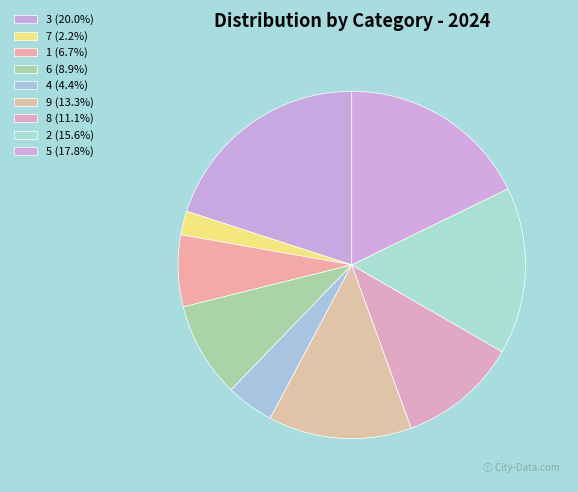

To the nearest percent, what is the difference between the largest and smallest slice percentages?

18%